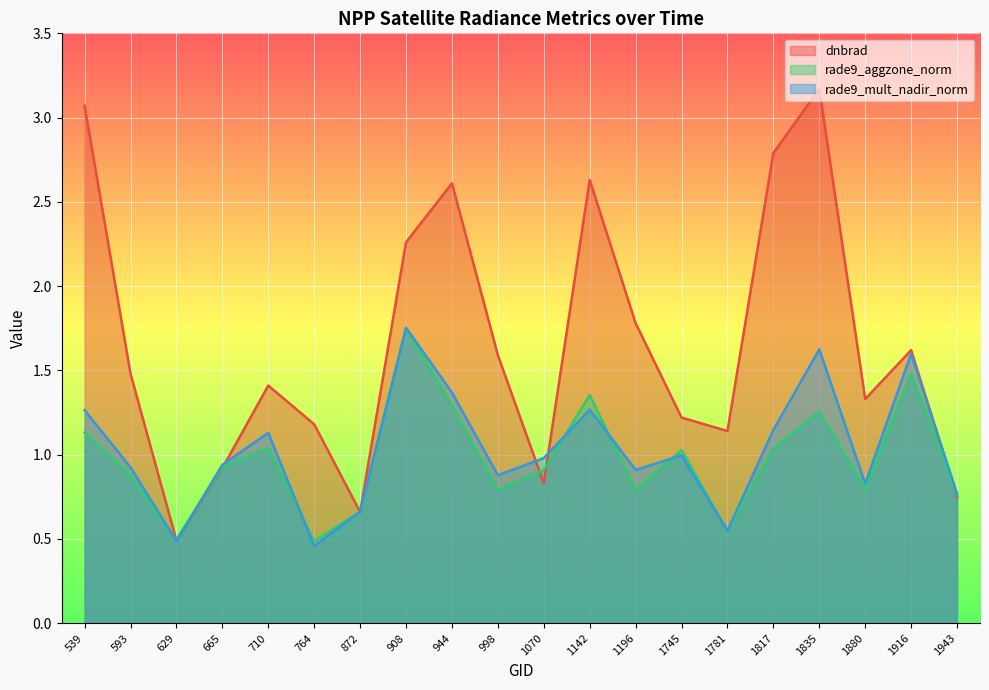

True or false: rade9_aggzone_norm and rade9_mult_nadir_norm intersect in this chart.

True